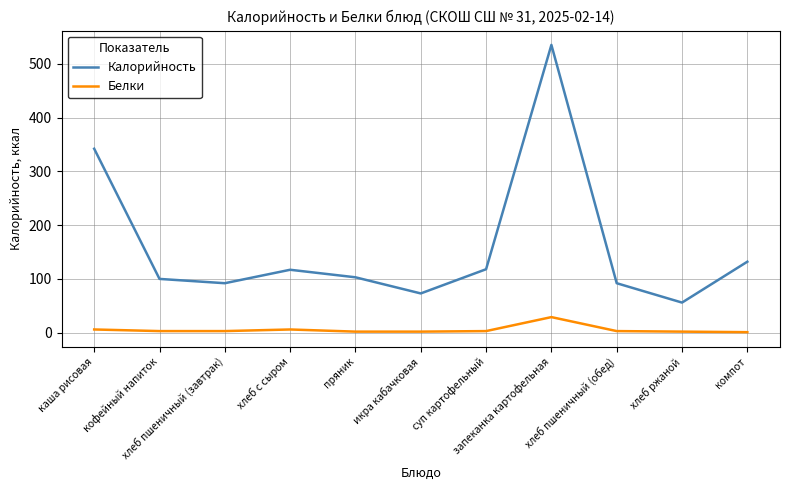

What is the lowest value of the Калорийность series?

56